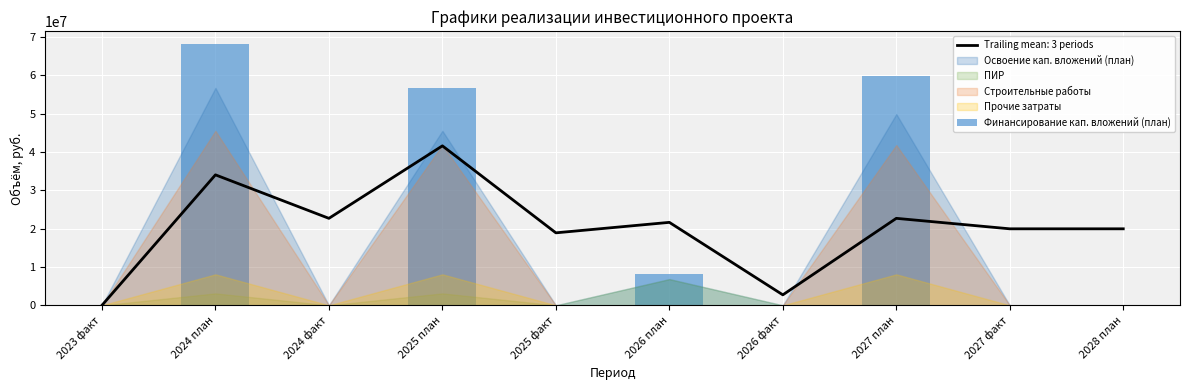

Does the chart contain stacked bars?

No